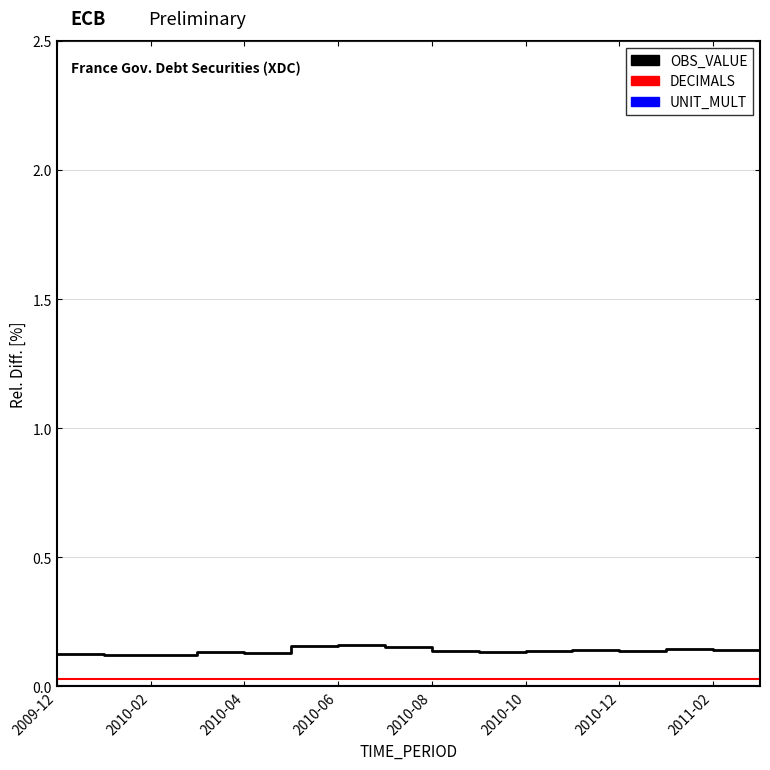

Count the number of data series in this chart.

3